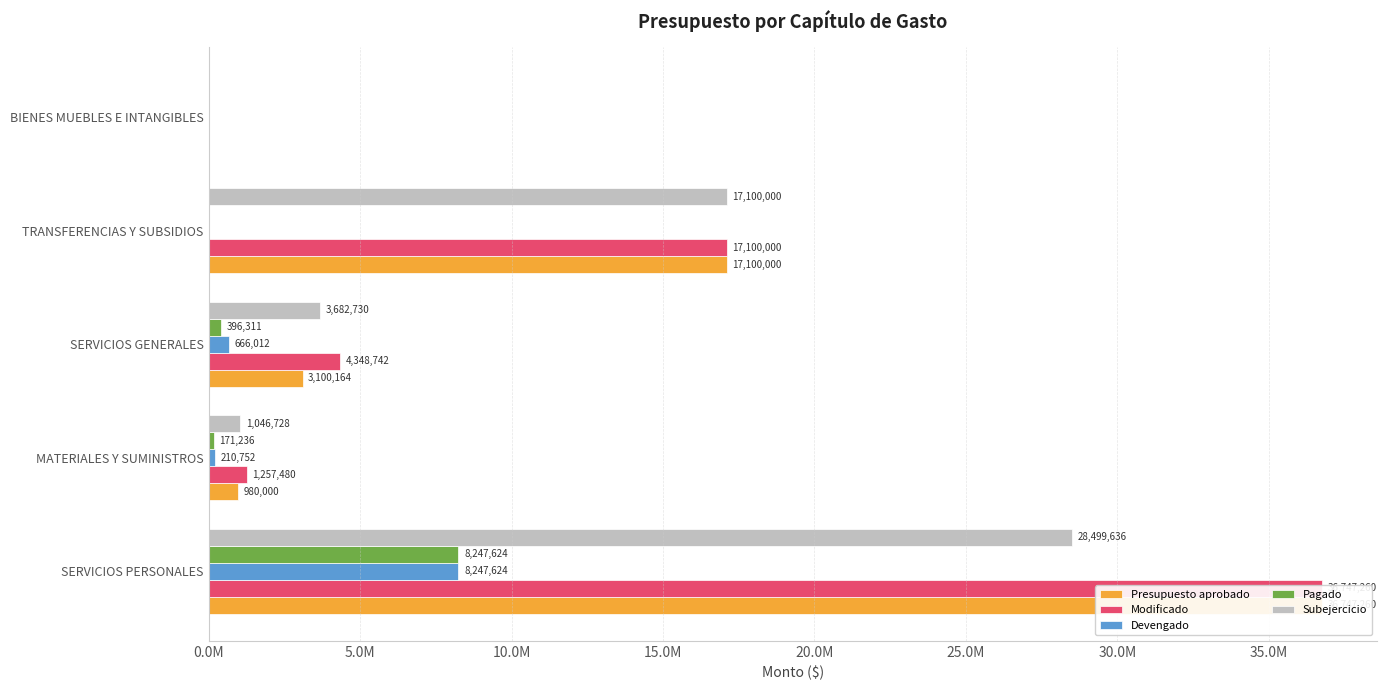

Which series has the largest total across all categories?

Modificado